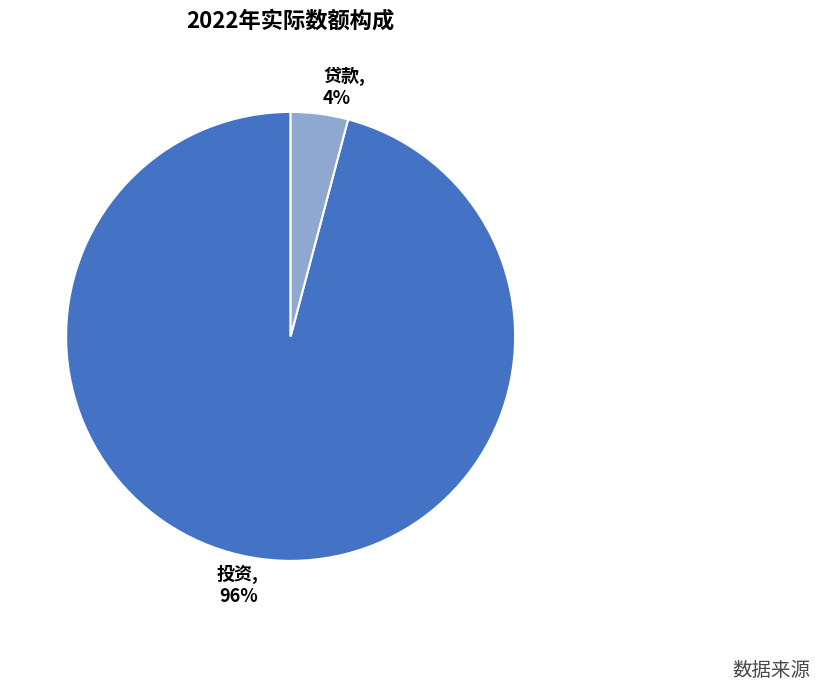

True or false: 贷款 accounts for 4% of the total.

True